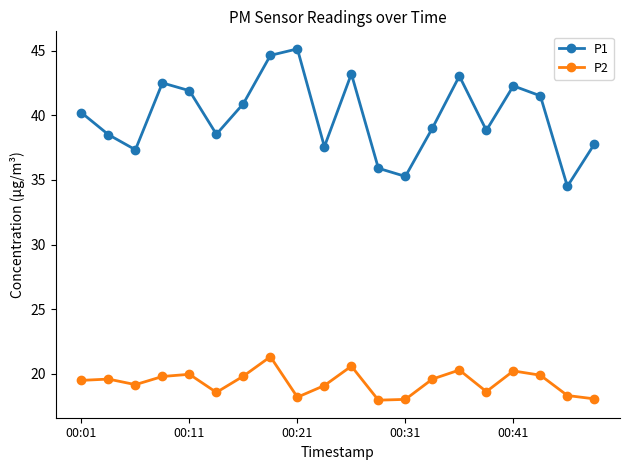

Does the chart display data point markers on the line(s)?

Yes